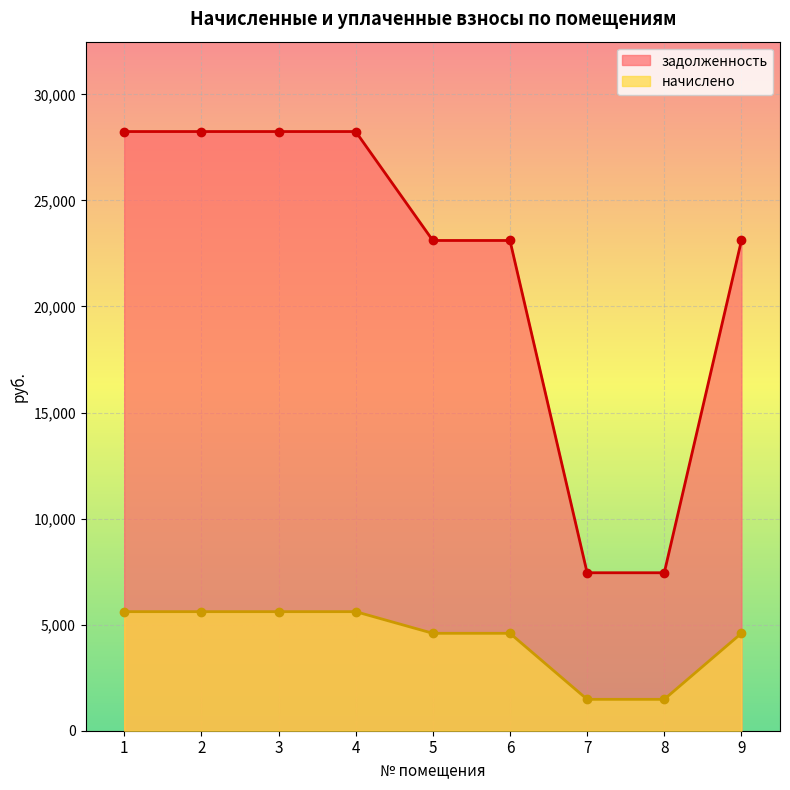

List the series in order of their peak value, highest first.

задолженность, начислено